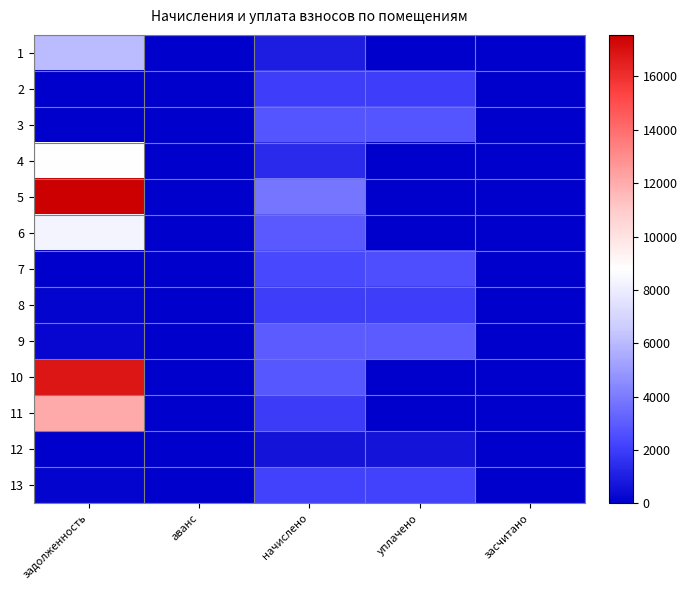

Reading right to left, extract all data points from this chart.

1: засчитано=0.0	уплачено=0.0	начислено=986.0	аванс=0.0	задолженность=6066.1
2: засчитано=0.0	уплачено=2031.5	начислено=2031.5	аванс=0.0	задолженность=0.0
3: засчитано=0.0	уплачено=2785.9	начислено=2785.9	аванс=0.0	задолженность=0.0
4: засчитано=0.0	уплачено=0.0	начислено=1437.5	аванс=0.0	задолженность=8843.4
5: засчитано=0.0	уплачено=0.0	начислено=3829.0	аванс=0.0	задолженность=17559.0
6: засчитано=0.0	уплачено=0.0	начислено=2946.2	аванс=0.0	задолженность=8331.5
7: засчитано=0.0	уплачено=2586.9	начислено=2387.9	аванс=0.0	задолженность=0.0
8: засчитано=0.0	уплачено=2007.7	начислено=2007.7	аванс=0.0	задолженность=167.3
9: засчитано=0.0	уплачено=3011.6	начислено=3011.6	аванс=0.0	задолженность=251.0
10: засчитано=0.0	уплачено=0.0	начислено=2875.0	аванс=0.0	задолженность=16813.5
11: засчитано=0.0	уплачено=0.0	начислено=1954.3	аванс=0.0	задолженность=12022.9
12: засчитано=0.0	уплачено=677.2	начислено=677.2	аванс=0.0	задолженность=0.0
13: засчитано=0.0	уплачено=2138.1	начислено=2138.4	аванс=0.0	задолженность=178.2